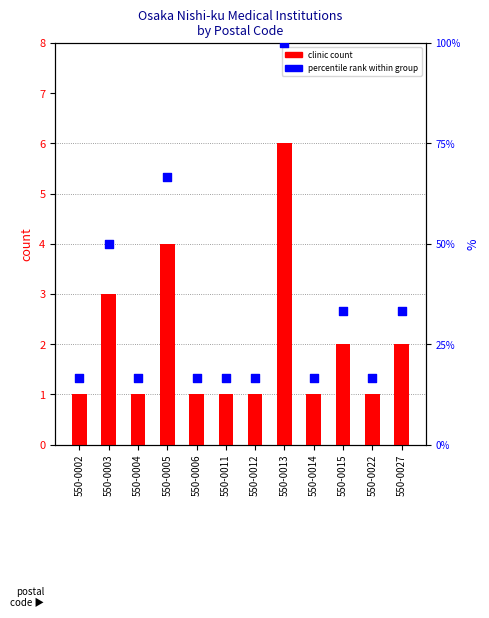

What is the total value across all series at 550-0022?

17.7